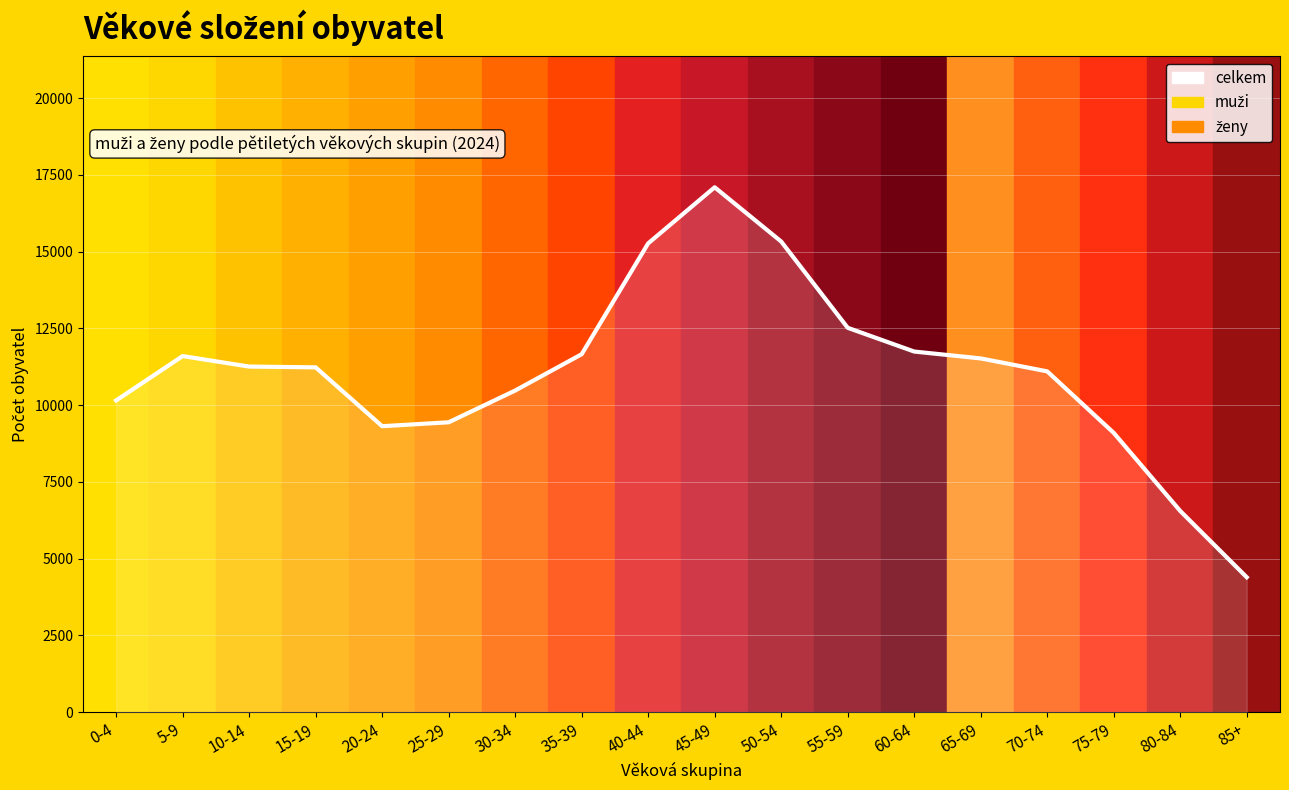

Rank the categories by value from highest to lowest.

45-49, 50-54, 40-44, 55-59, 60-64, 35-39, 5-9, 65-69, 10-14, 15-19, 70-74, 30-34, 0-4, 25-29, 20-24, 75-79, 80-84, 85+